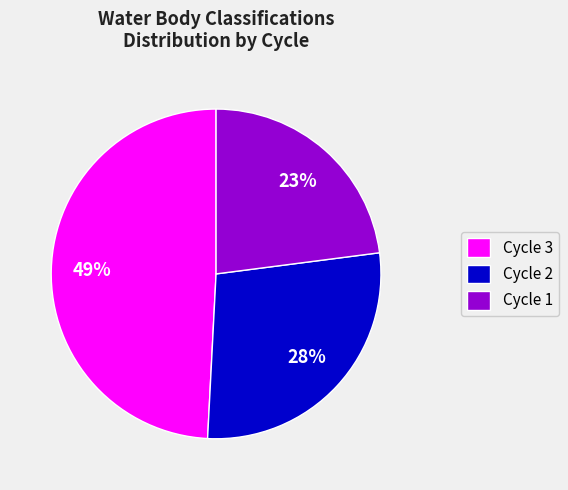

Rank the categories by value from highest to lowest.

Cycle 3, Cycle 2, Cycle 1